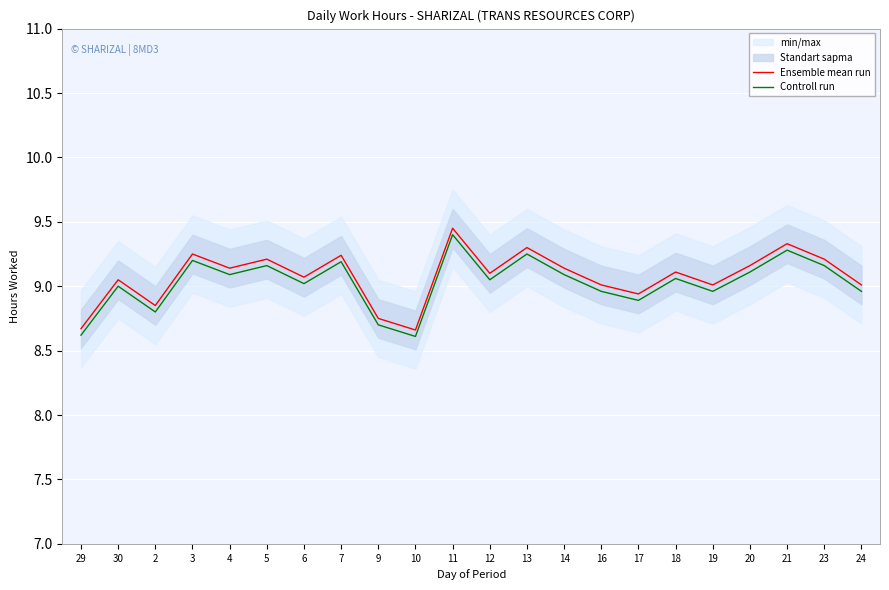

Which category has the highest value in the Ensemble mean run series?

11